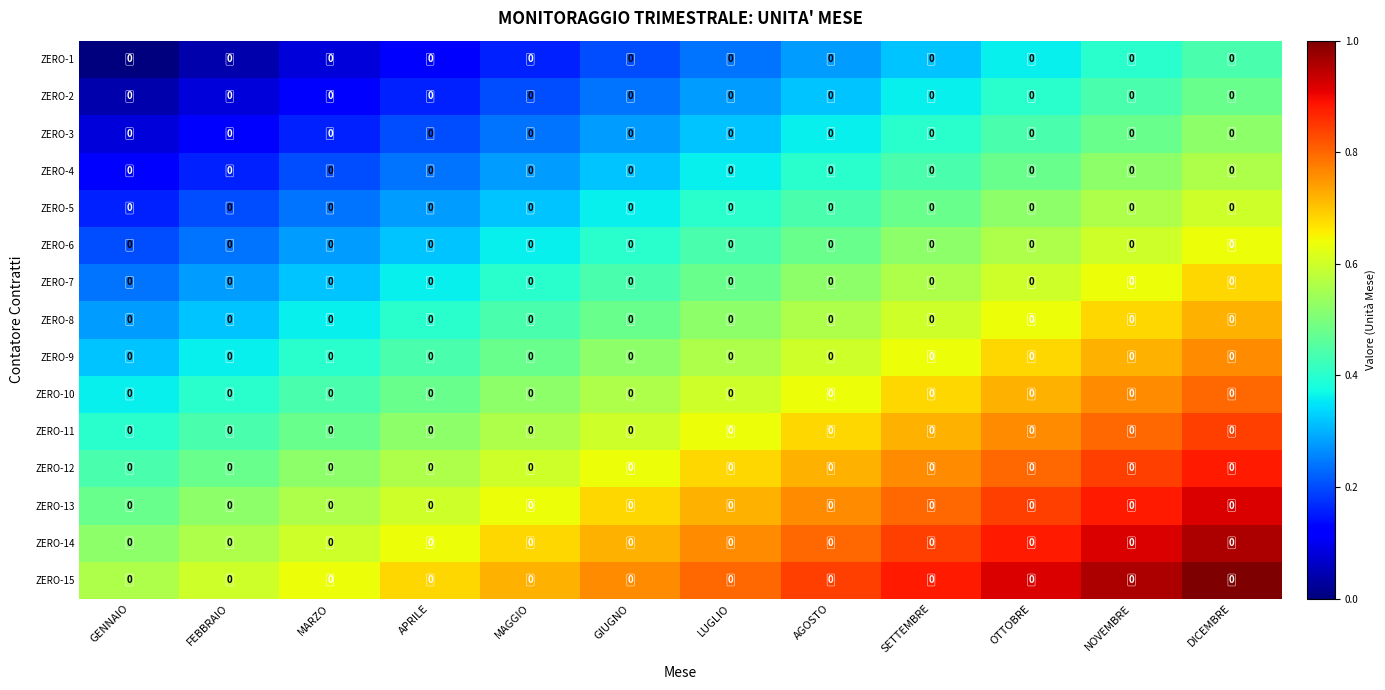

Read the row_0 value at AGOSTO.

0.3